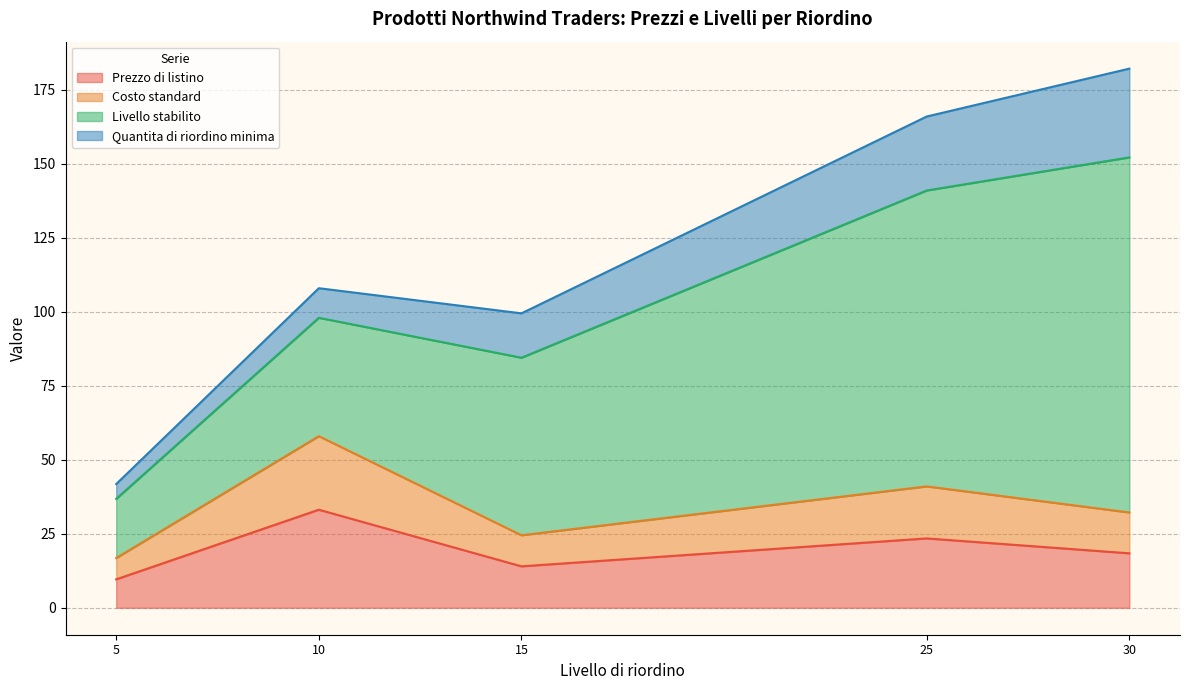

Which category has the highest value across all series?

30